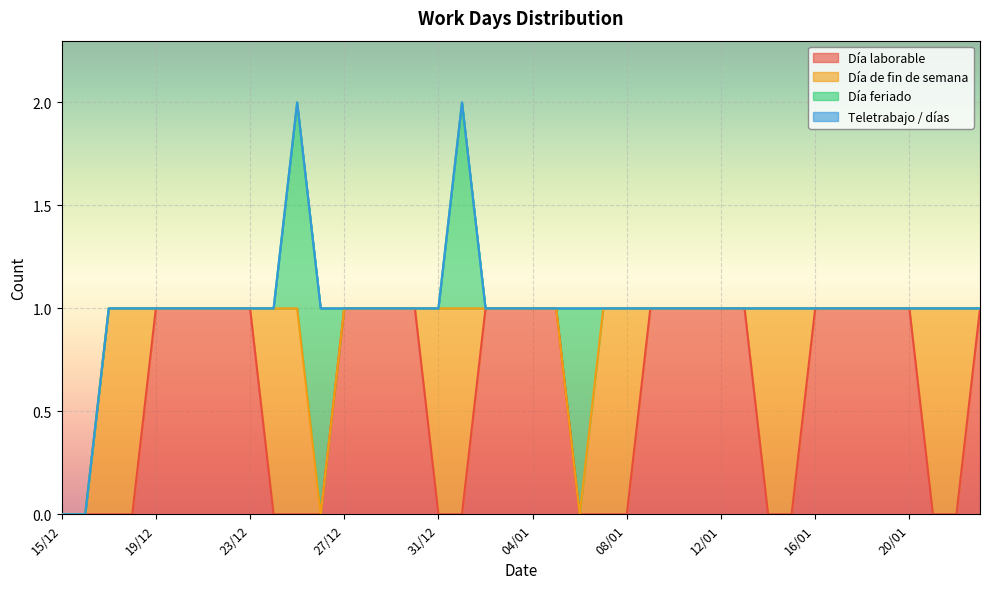

Reading left to right, extract all data points from this chart.

Día laborable: 0	0	0	0	1	1	1	1	1	0	0	0	1	1	1	1	0	0	1	1	1	1	0	0	0	1	1	1	1	1	0	0	1	1	1	1	1	0	0	1
Día de fin de semana: 0	0	1	1	0	0	0	0	0	1	1	0	0	0	0	0	1	1	0	0	0	0	0	1	1	0	0	0	0	0	1	1	0	0	0	0	0	1	1	0
Día feriado: 0	0	0	0	0	0	0	0	0	0	1	1	0	0	0	0	0	1	0	0	0	0	1	0	0	0	0	0	0	0	0	0	0	0	0	0	0	0	0	0
Teletrabajo / días: 0	0	0	0	0	0	0	0	0	0	0	0	0	0	0	0	0	0	0	0	0	0	0	0	0	0	0	0	0	0	0	0	0	0	0	0	0	0	0	0